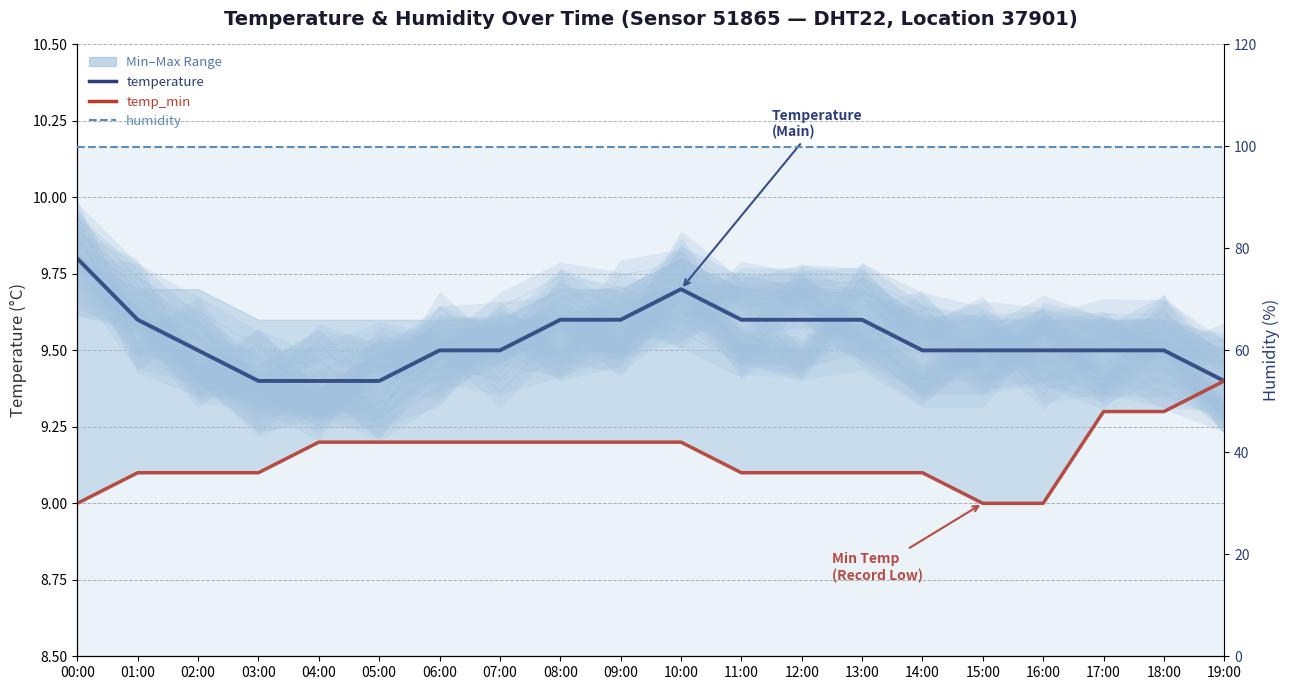

Reading left to right, list all the values displayed in this chart.

temperature: 00:00=9.8	01:00=9.6	02:00=9.5	03:00=9.4	04:00=9.4	05:00=9.4	06:00=9.5	07:00=9.5	08:00=9.6	09:00=9.6	10:00=9.7	11:00=9.6	12:00=9.6	13:00=9.6	14:00=9.5	15:00=9.5	16:00=9.5	17:00=9.5	18:00=9.5	19:00=9.4
temp_min: 00:00=9.0	01:00=9.1	02:00=9.1	03:00=9.1	04:00=9.2	05:00=9.2	06:00=9.2	07:00=9.2	08:00=9.2	09:00=9.2	10:00=9.2	11:00=9.1	12:00=9.1	13:00=9.1	14:00=9.1	15:00=9.0	16:00=9.0	17:00=9.3	18:00=9.3	19:00=9.4
humidity: 00:00=99.9	01:00=99.9	02:00=99.9	03:00=99.9	04:00=99.9	05:00=99.9	06:00=99.9	07:00=99.9	08:00=99.9	09:00=99.9	10:00=99.9	11:00=99.9	12:00=99.9	13:00=99.9	14:00=99.9	15:00=99.9	16:00=99.9	17:00=99.9	18:00=99.9	19:00=99.9